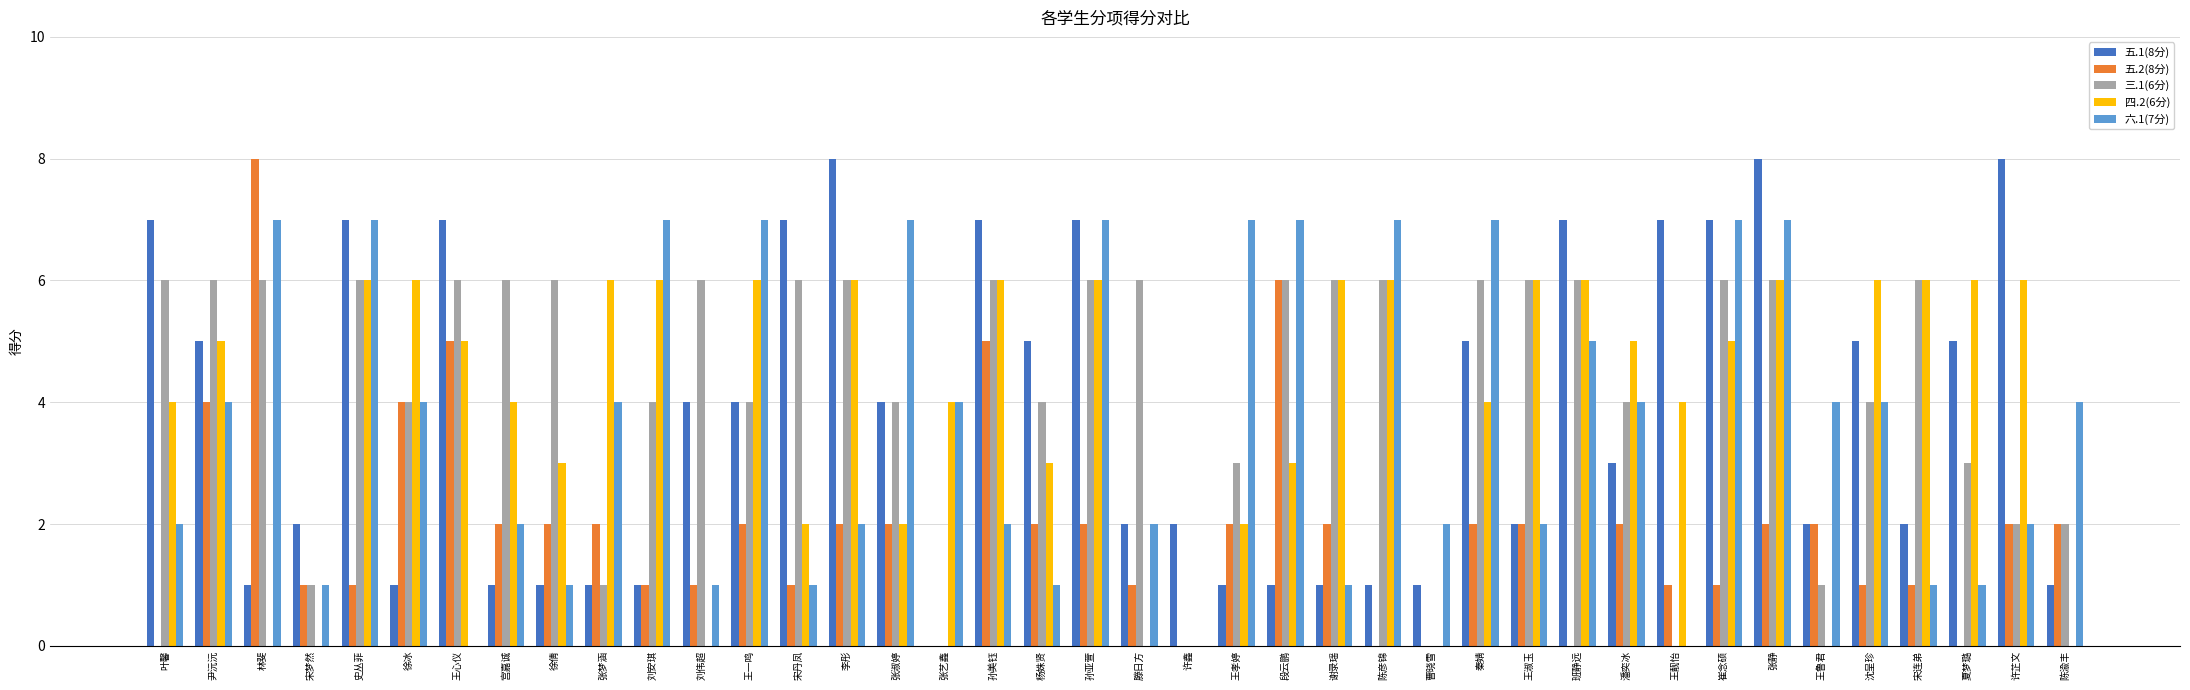

Which series has the largest total across all categories?

三.1(6分)